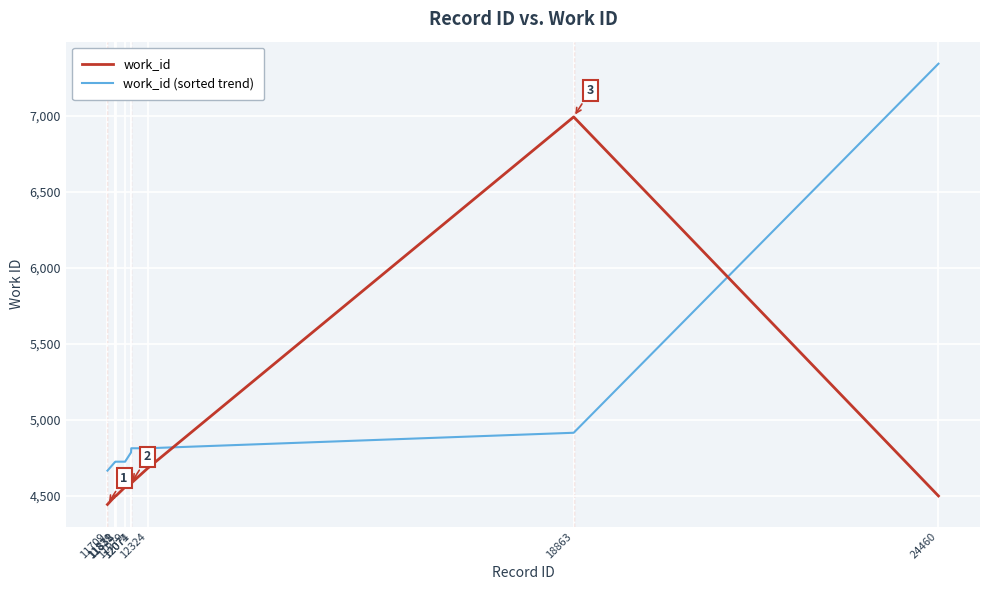

What is the difference between the work_id values at 11709 and 12324?

237.0